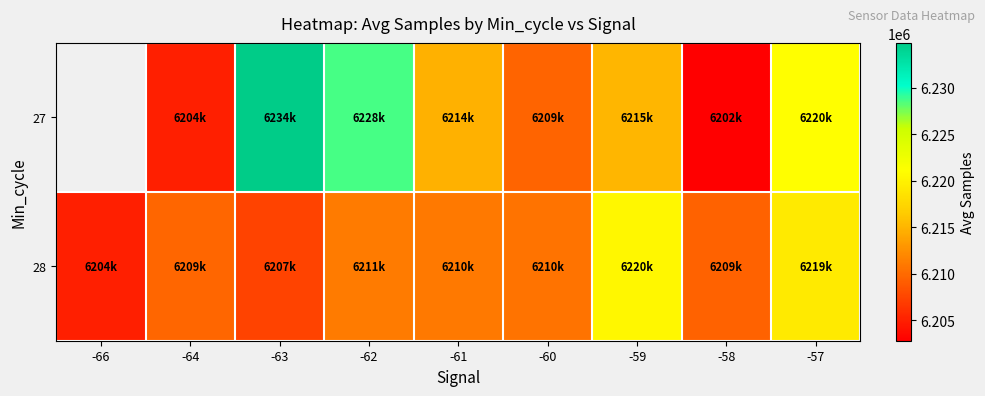

The value of 28 at -57 is 6219294.0. True or false?

True